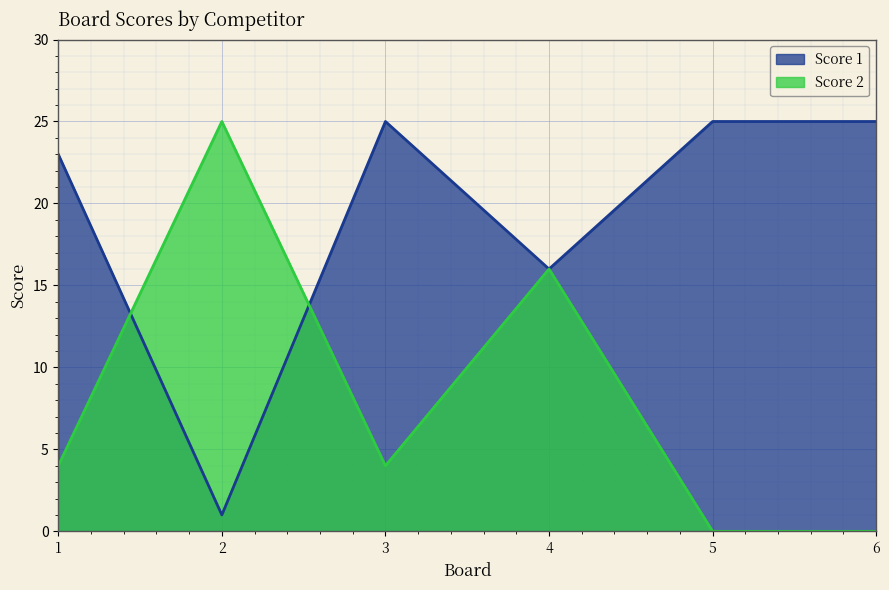

What are all the series names shown in the legend?

Score 1, Score 2